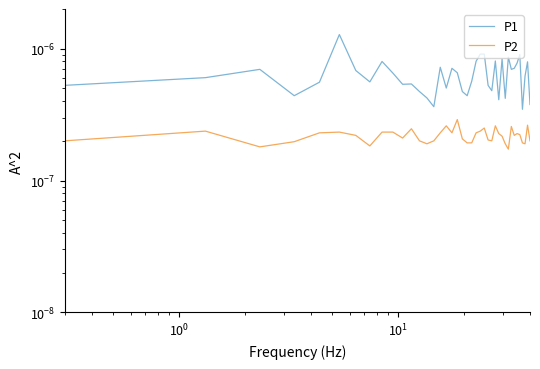

True or false: P1 and P2 intersect in this chart.

False